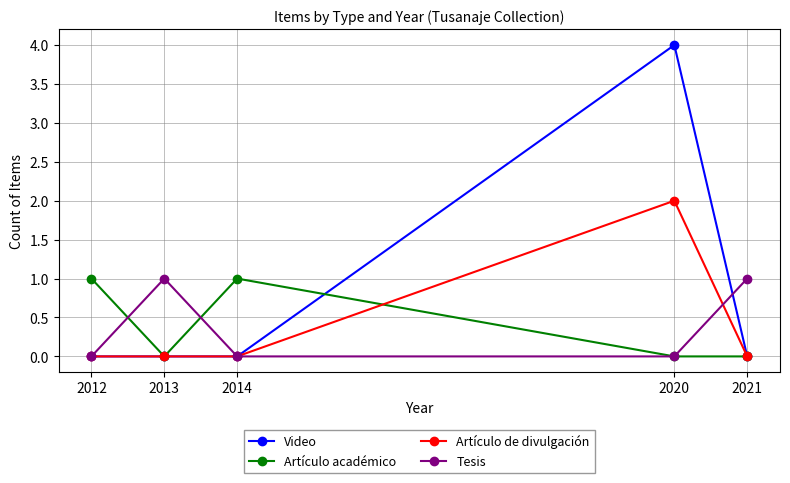

Reading left to right, extract all data points from this chart.

Video: 0	0	0	4	0
Artículo académico: 1	0	1	0	0
Artículo de divulgación: 0	0	0	2	0
Tesis: 0	1	0	0	1